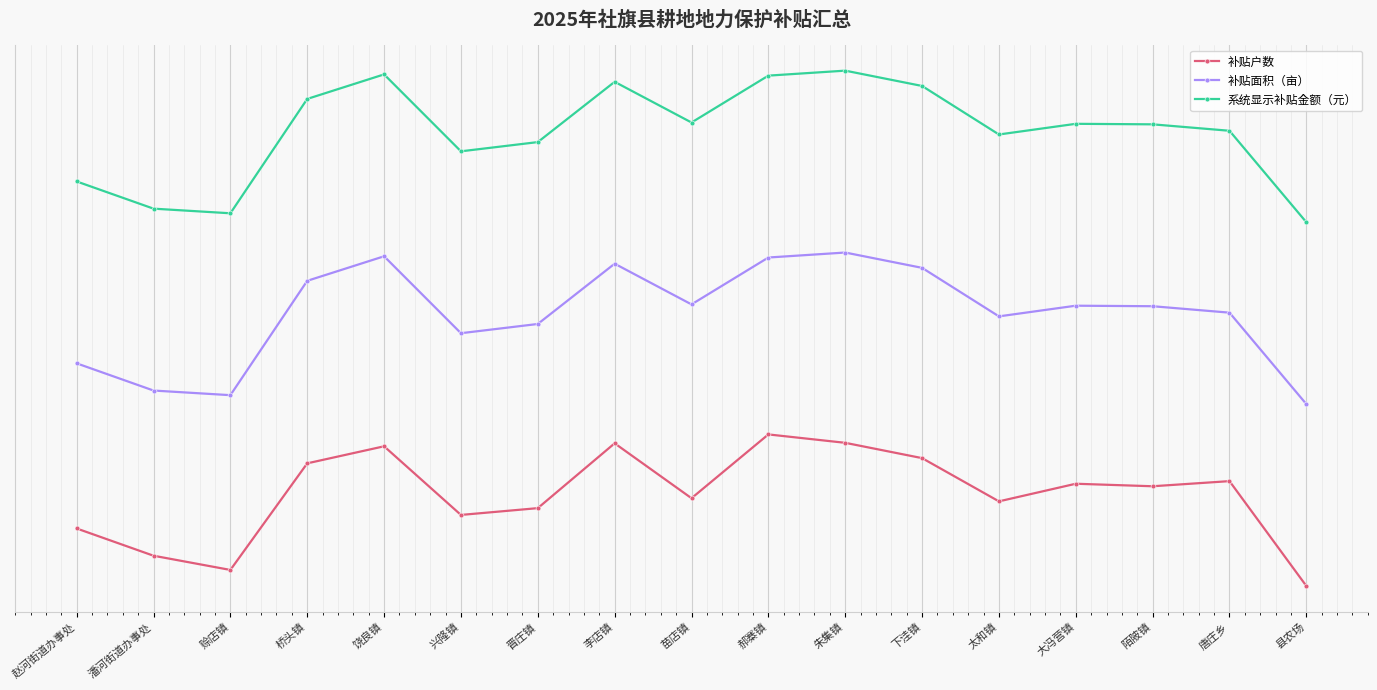

Reading left to right, transcribe all the data shown in this chart.

补贴户数: 0.4	0.2	0.1	0.8	0.9	0.5	0.5	0.9	0.6	1.0	0.9	0.8	0.6	0.7	0.7	0.7	0.0
补贴面积（亩）: 1.5	1.3	1.3	2.0	2.2	1.7	1.7	2.1	1.9	2.2	2.2	2.1	1.8	1.8	1.8	1.8	1.2
系统显示补贴金额（元）: 2.7	2.5	2.5	3.2	3.4	2.9	2.9	3.3	3.1	3.4	3.4	3.3	3.0	3.0	3.0	3.0	2.4